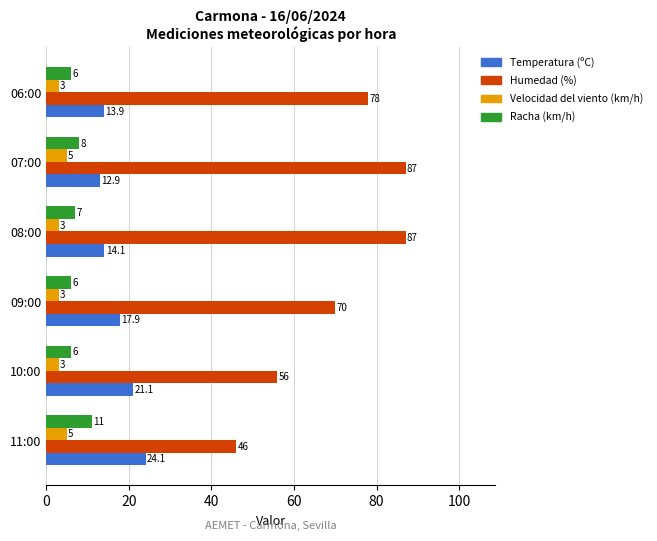

Rank the series by their maximum value, from lowest to highest.

Velocidad del viento (km/h), Racha (km/h), Temperatura (ºC), Humedad (%)